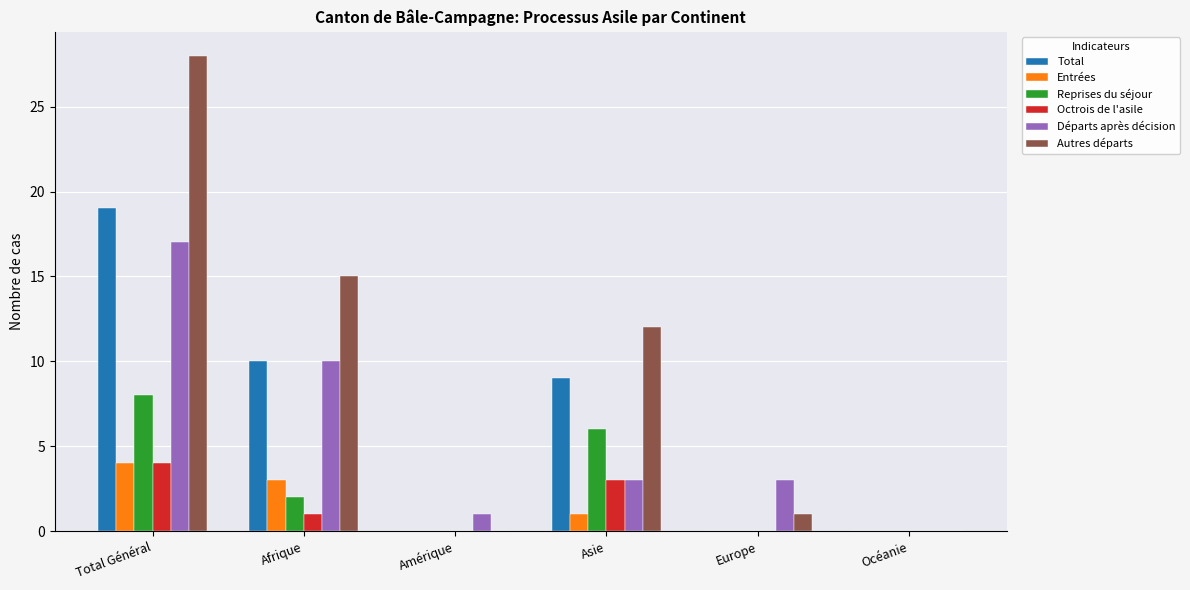

What is the sum of the Reprises du séjour values at Total Général and Océanie?

8